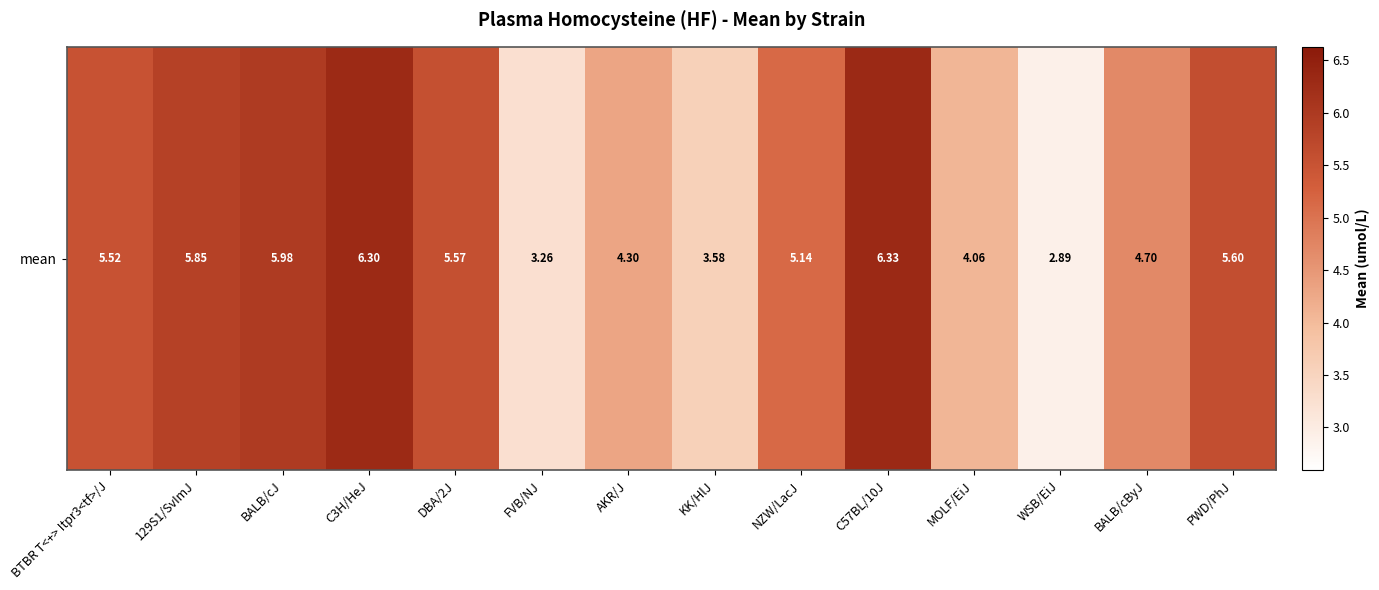

Count the number of data series in this chart.

1